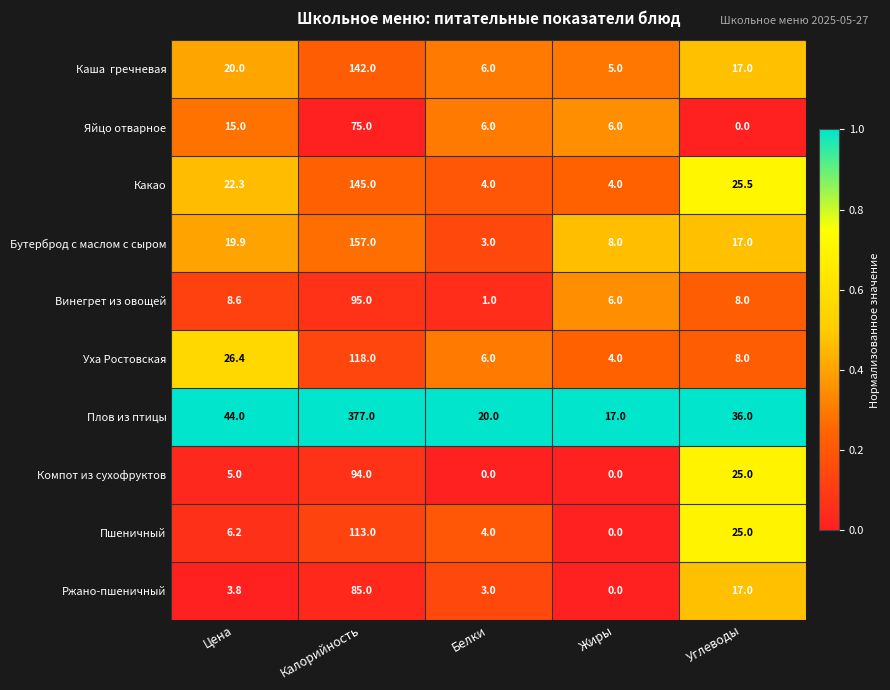

What is the difference between the maximum and second lowest values in the Какао series?

141.0